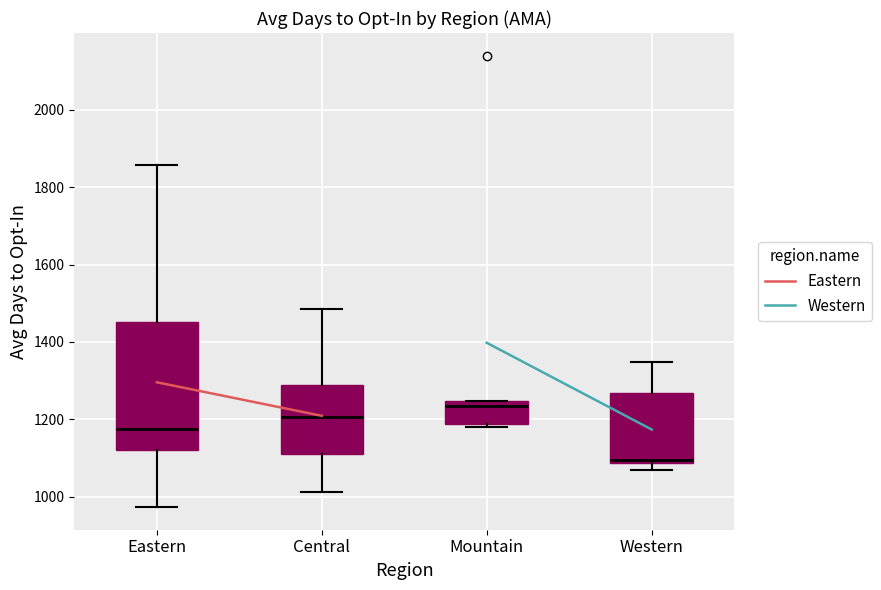

Where does the median line of the box for Central sit on the y-axis? The values are not printed on the chart, so give them approximately, as read against the axis.

1200